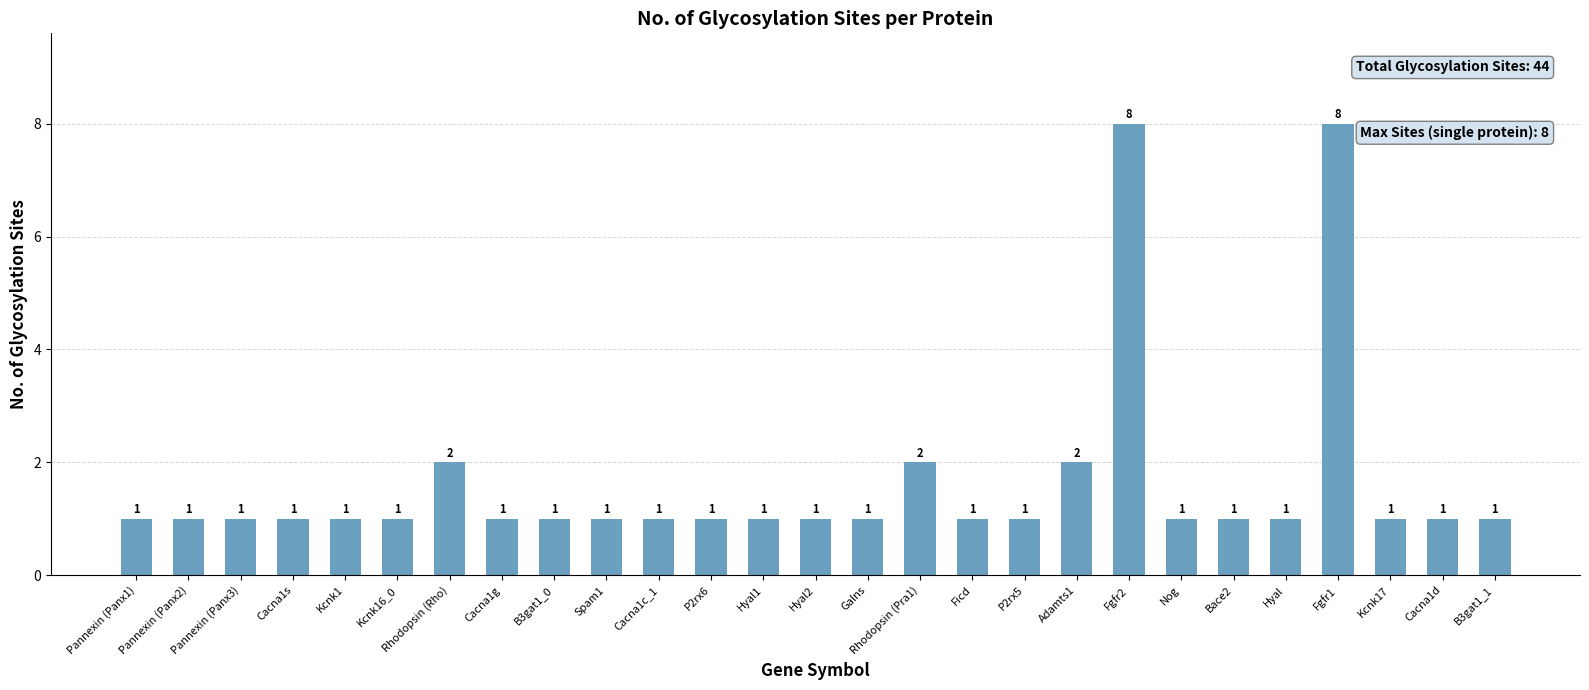

Reading right to left, what are all the values shown in this chart?

B3gat1_1=1	Cacna1d=1	Kcnk17=1	Fgfr1=8	Hyal=1	Bace2=1	Nog=1	Fgfr2=8	Adamts1=2	P2rx5=1	Ficd=1	Rhodopsin (Pra1)=2	Galns=1	Hyal2=1	Hyal1=1	P2rx6=1	Cacna1c_1=1	Spam1=1	B3gat1_0=1	Cacna1g=1	Rhodopsin (Rho)=2	Kcnk16_0=1	Kcnk1=1	Cacna1s=1	Pannexin (Panx3)=1	Pannexin (Panx2)=1	Pannexin (Panx1)=1